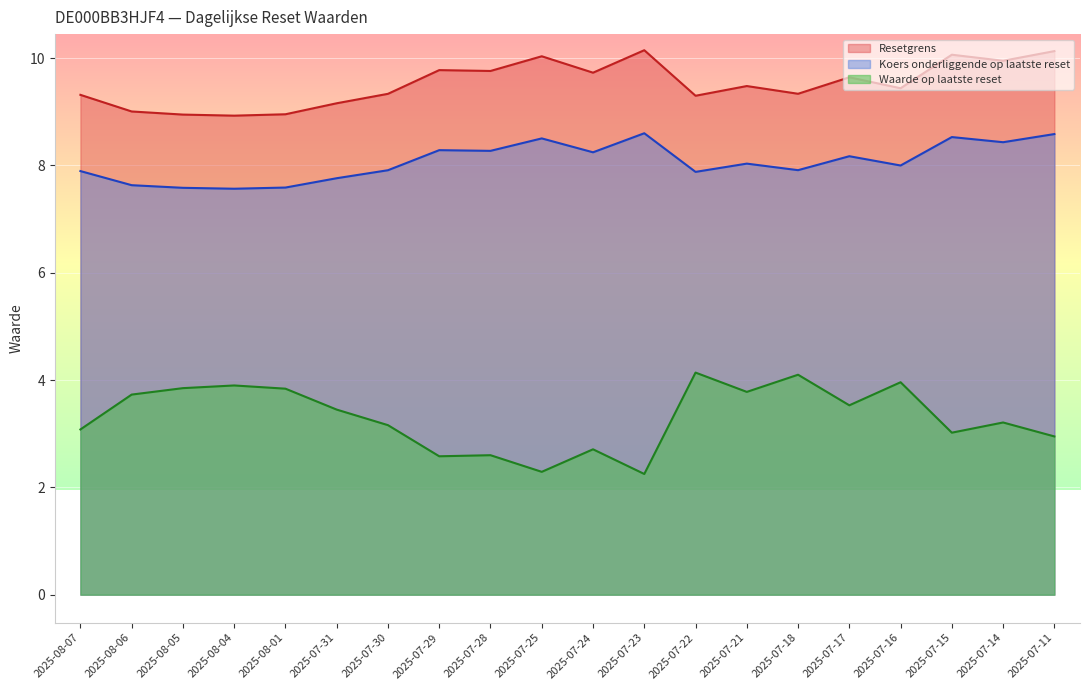

What are all the series names shown in the legend?

Resetgrens, Koers onderliggende op laatste reset, Waarde op laatste reset